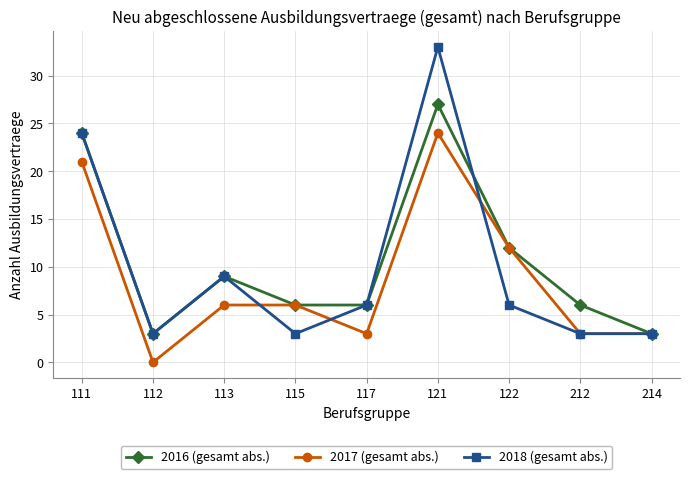

Where do 2017 (gesamt abs.) and 2018 (gesamt abs.) first cross each other?

113 and 115